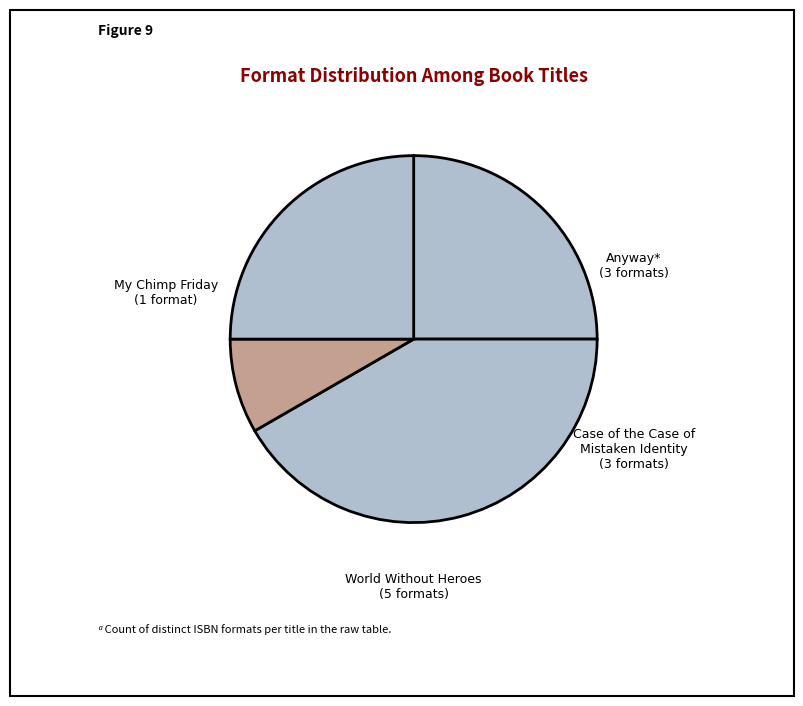

What is the smallest slice in the pie chart?

My Chimp Friday